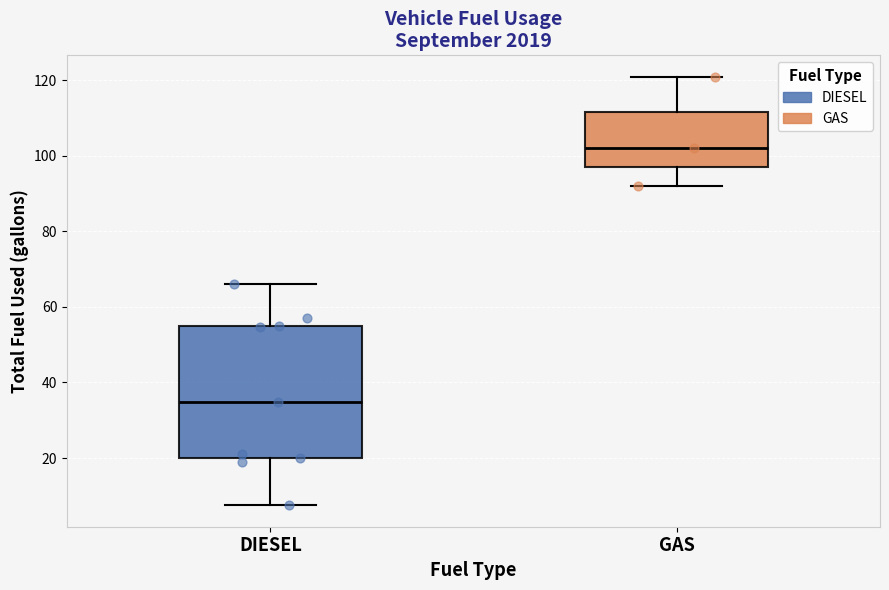

Which box is the tallest, from its lower edge to its upper edge?

DIESEL